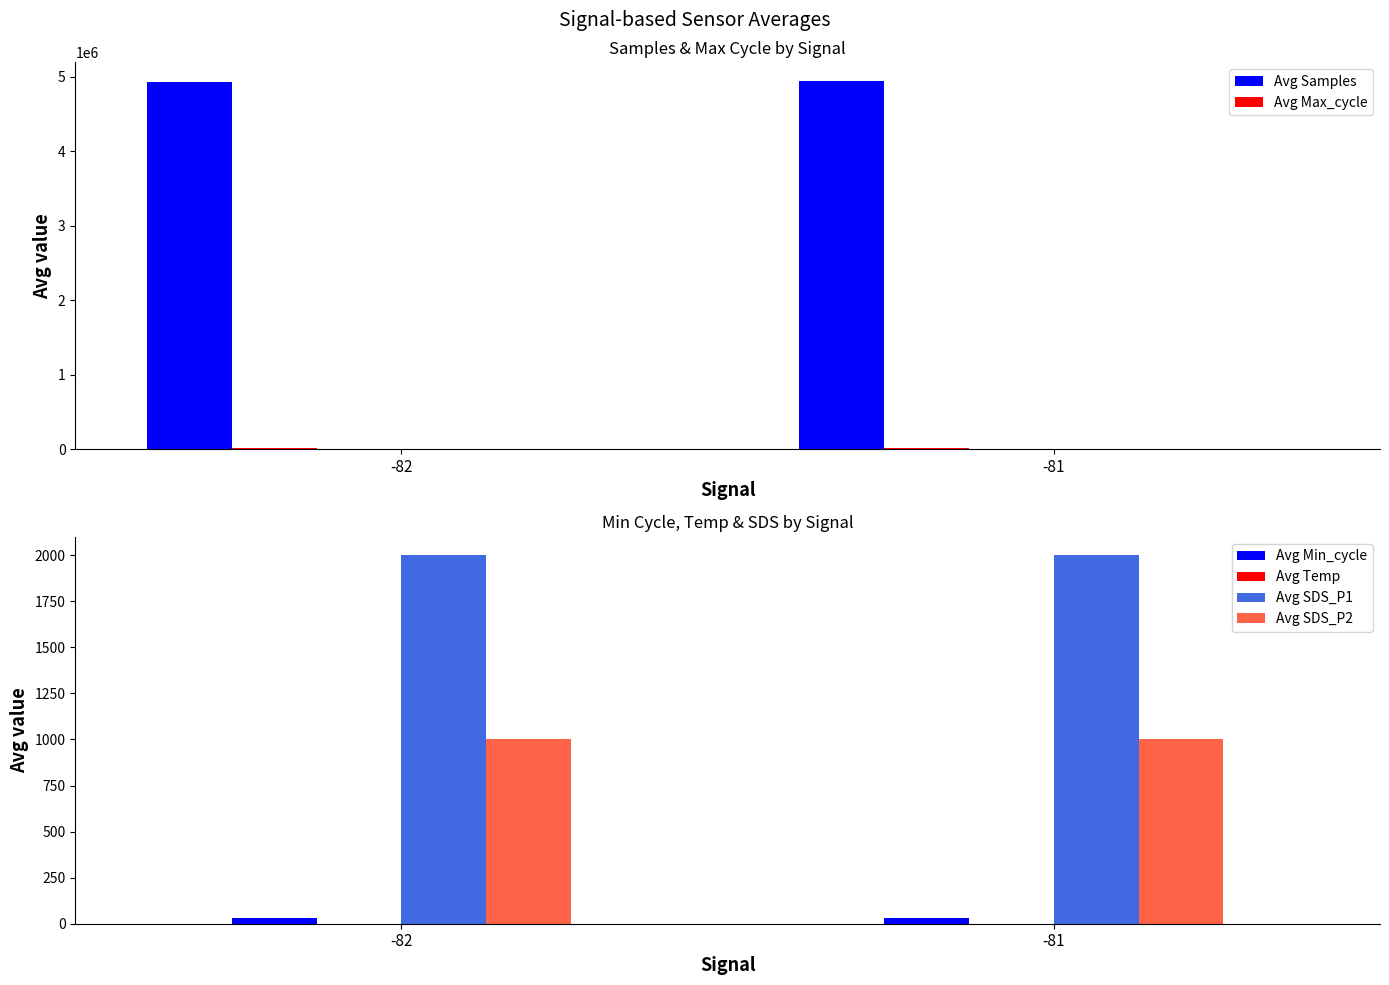

Reading left to right, what are all the values shown in this chart?

Avg Samples: -82=4937592.1	-81=4948107.8
Avg Max_cycle: -82=20215.6	-81=20417.2
Avg Min_cycle: -82=28.8	-81=28.8
Avg Temp: -82=1.1	-81=0.4
Avg SDS_P1: -82=1999.9	-81=1999.9
Avg SDS_P2: -82=999.9	-81=999.9